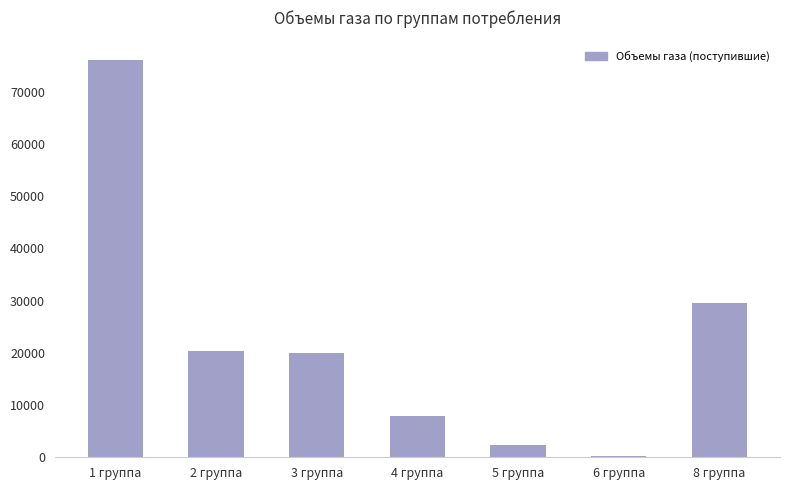

How many categories are shown in the chart?

7